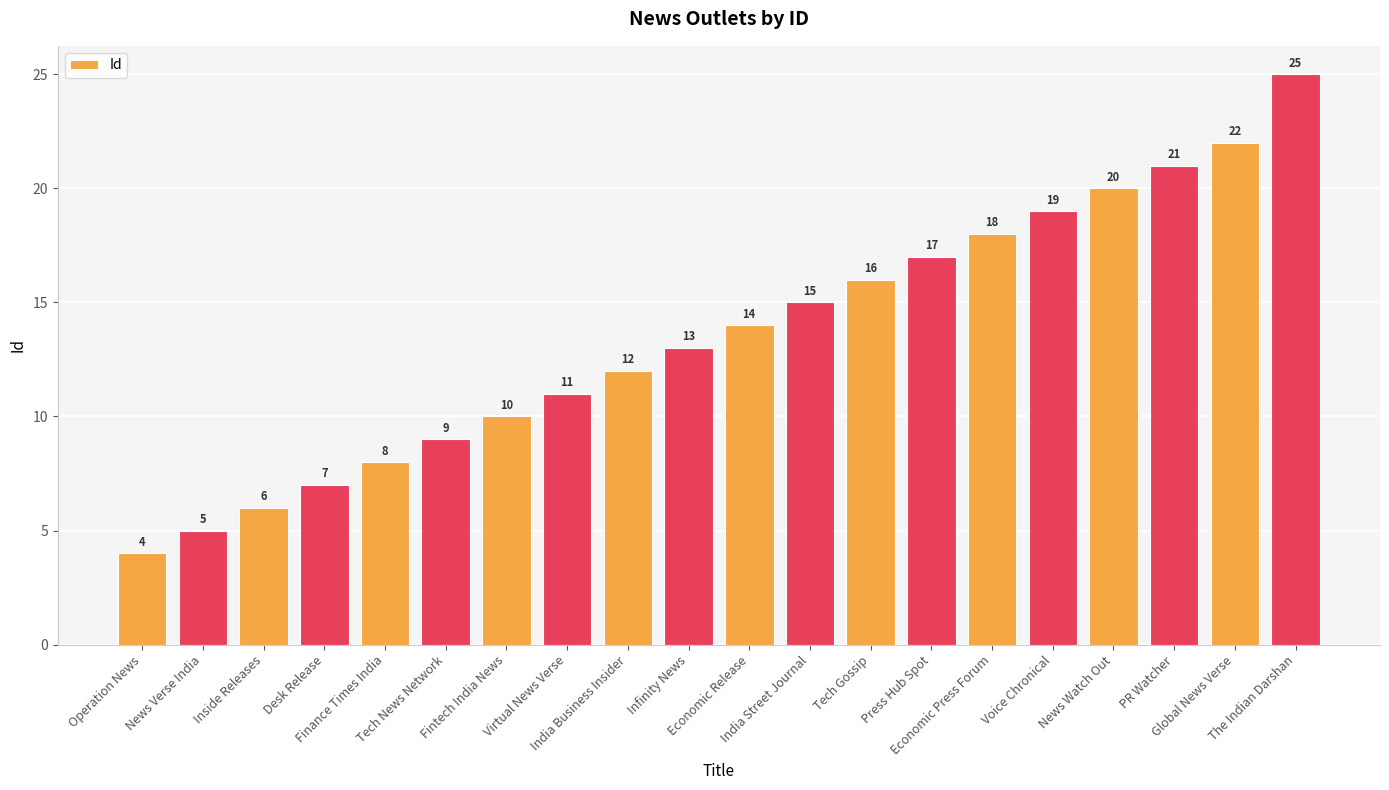

Reading right to left, transcribe all the data shown in this chart.

The Indian Darshan=25	Global News Verse=22	PR Watcher=21	News Watch Out=20	Voice Chronical=19	Economic Press Forum=18	Press Hub Spot=17	Tech Gossip=16	India Street Journal=15	Economic Release=14	Infinity News=13	India Business Insider=12	Virtual News Verse=11	Fintech India News=10	Tech News Network=9	Finance Times India=8	Desk Release=7	Inside Releases=6	News Verse India=5	Operation News=4